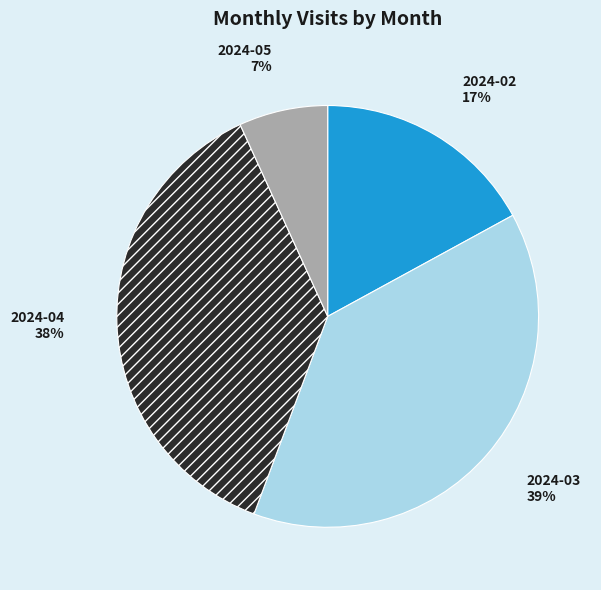

Approximately how many times larger is the value at 2024-02 compared to 2024-03?

0.4